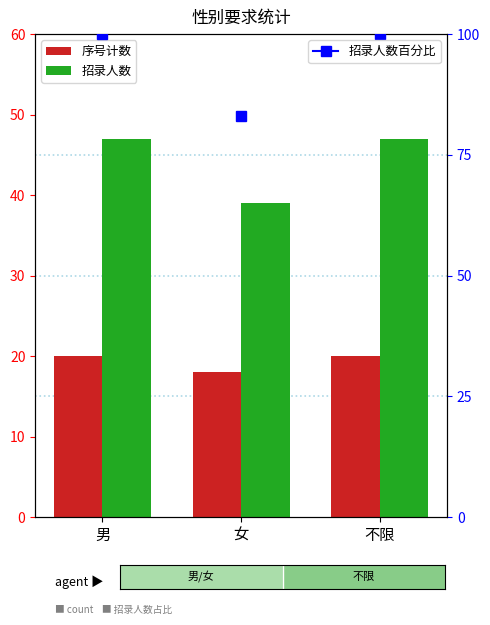

How many categories are shown in the chart?

3